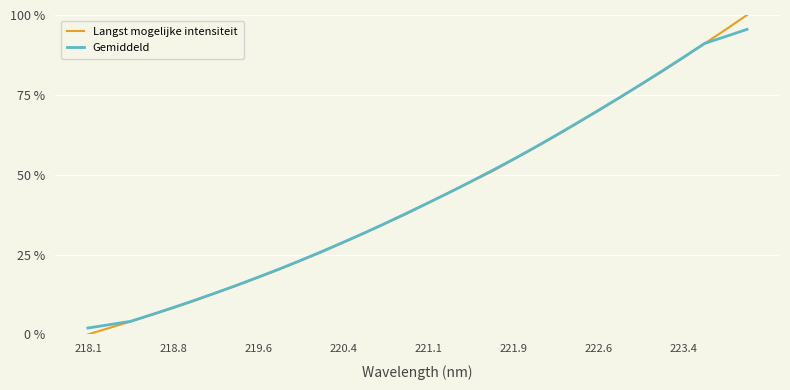

What is the average value of the Gemiddeld series?

43.2